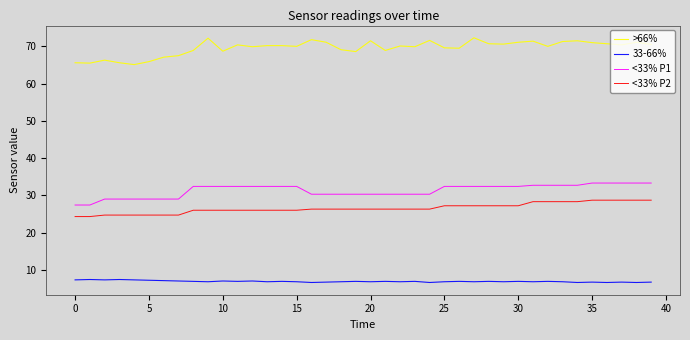

Which series has the largest range (max minus min)?

>66%